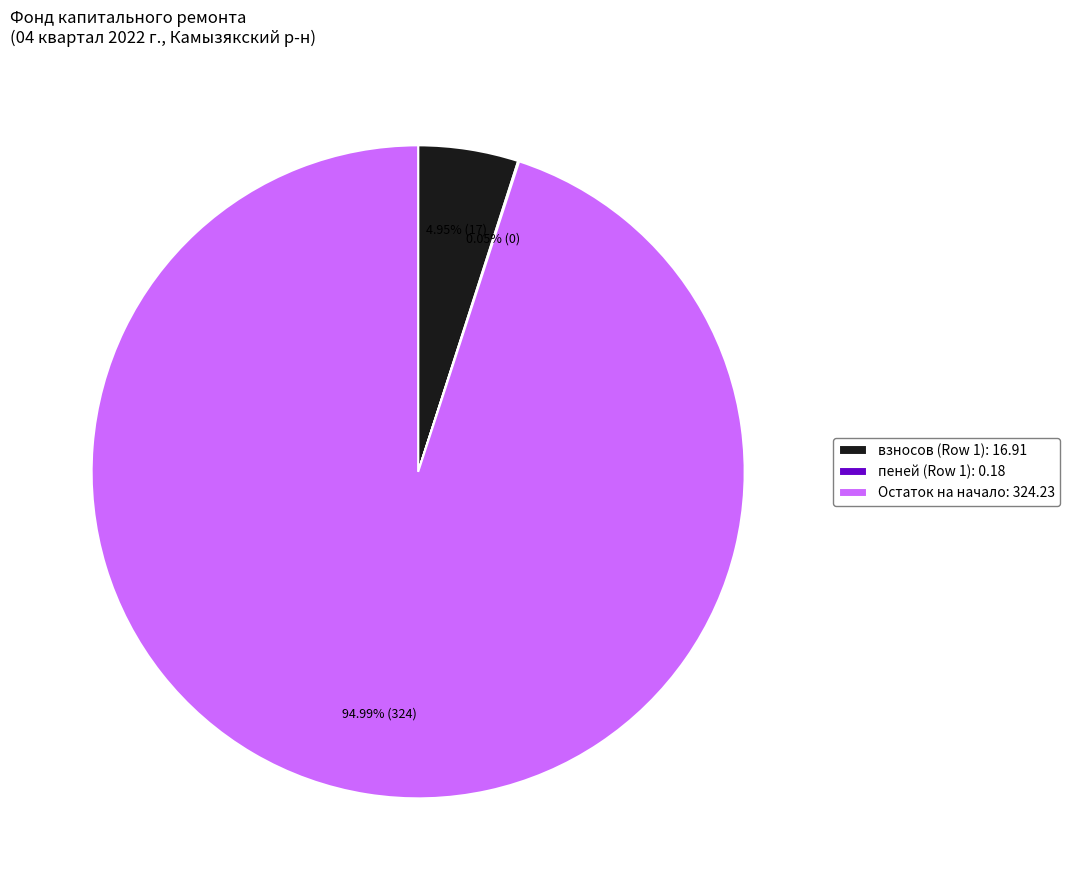

Which slice is the largest?

Остаток на начало: 324.23